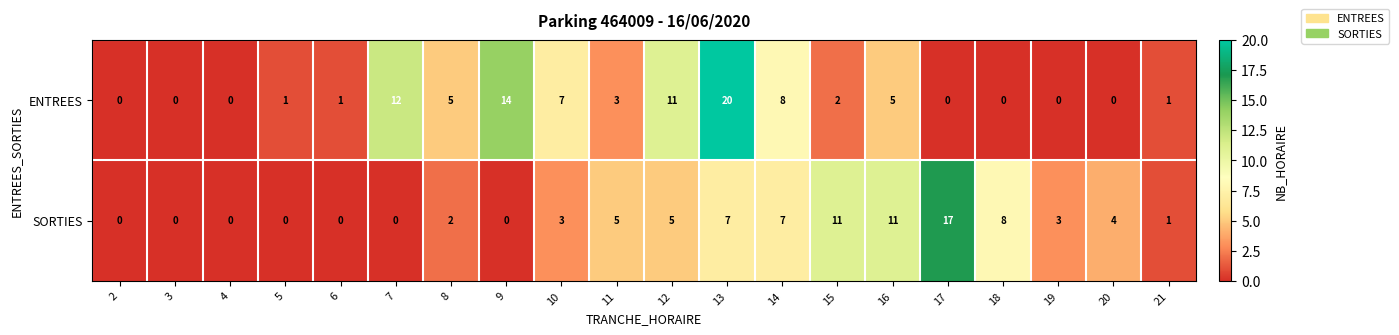

Count the number of categories in the chart.

20